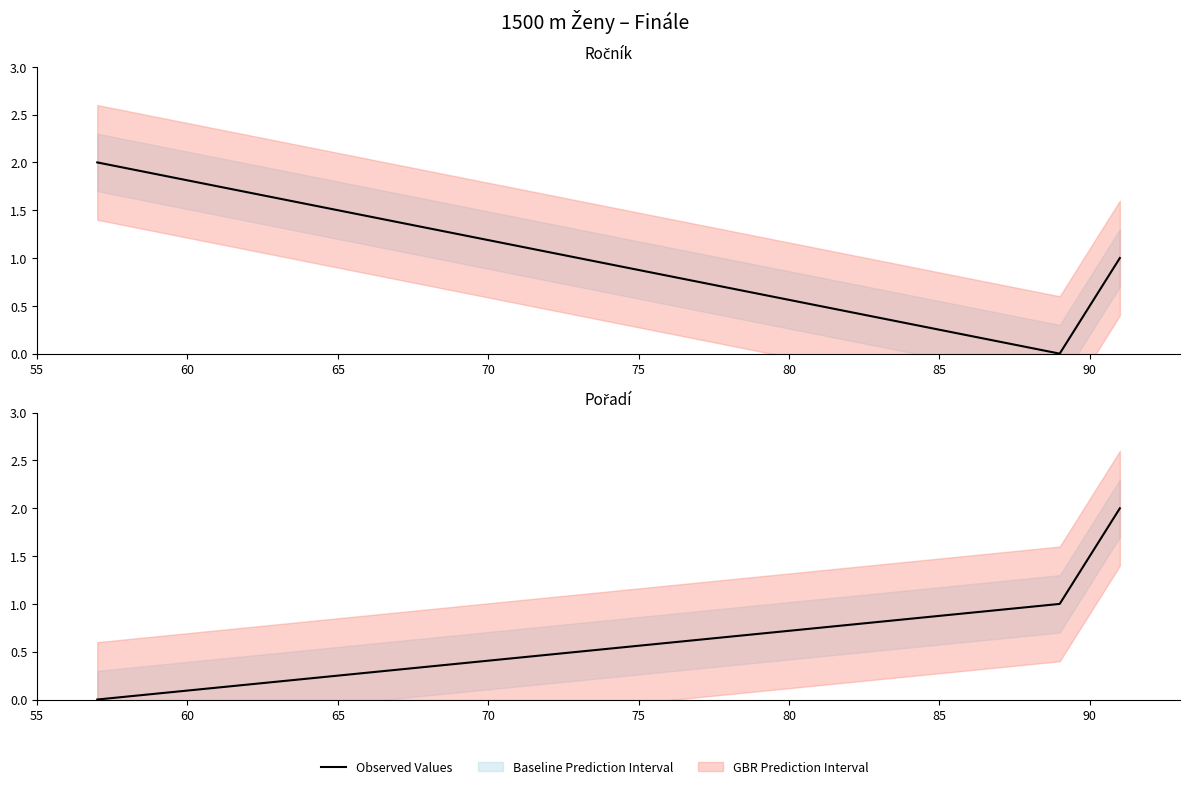

True or false: the data shows 1 at 60.

False